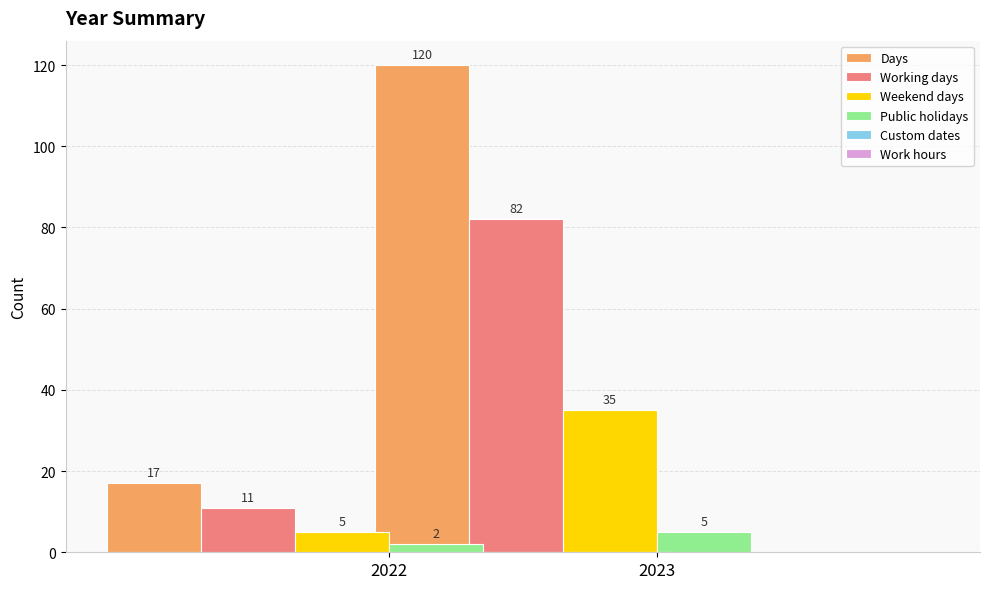

What is the highest value of the Weekend days series?

35